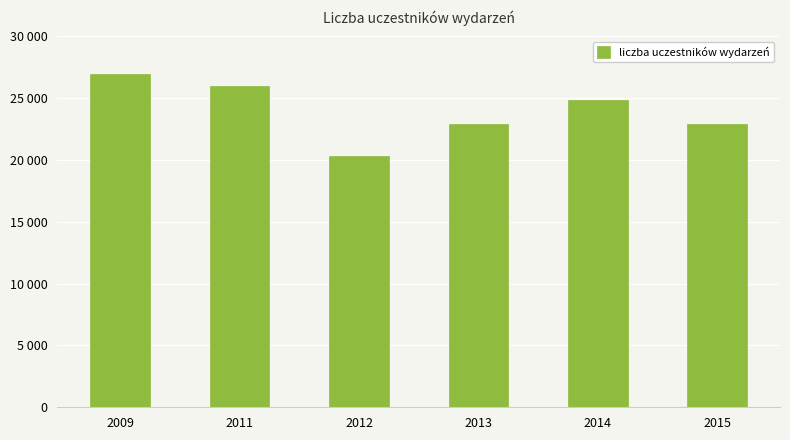

What is the difference between the maximum and minimum values?

6677